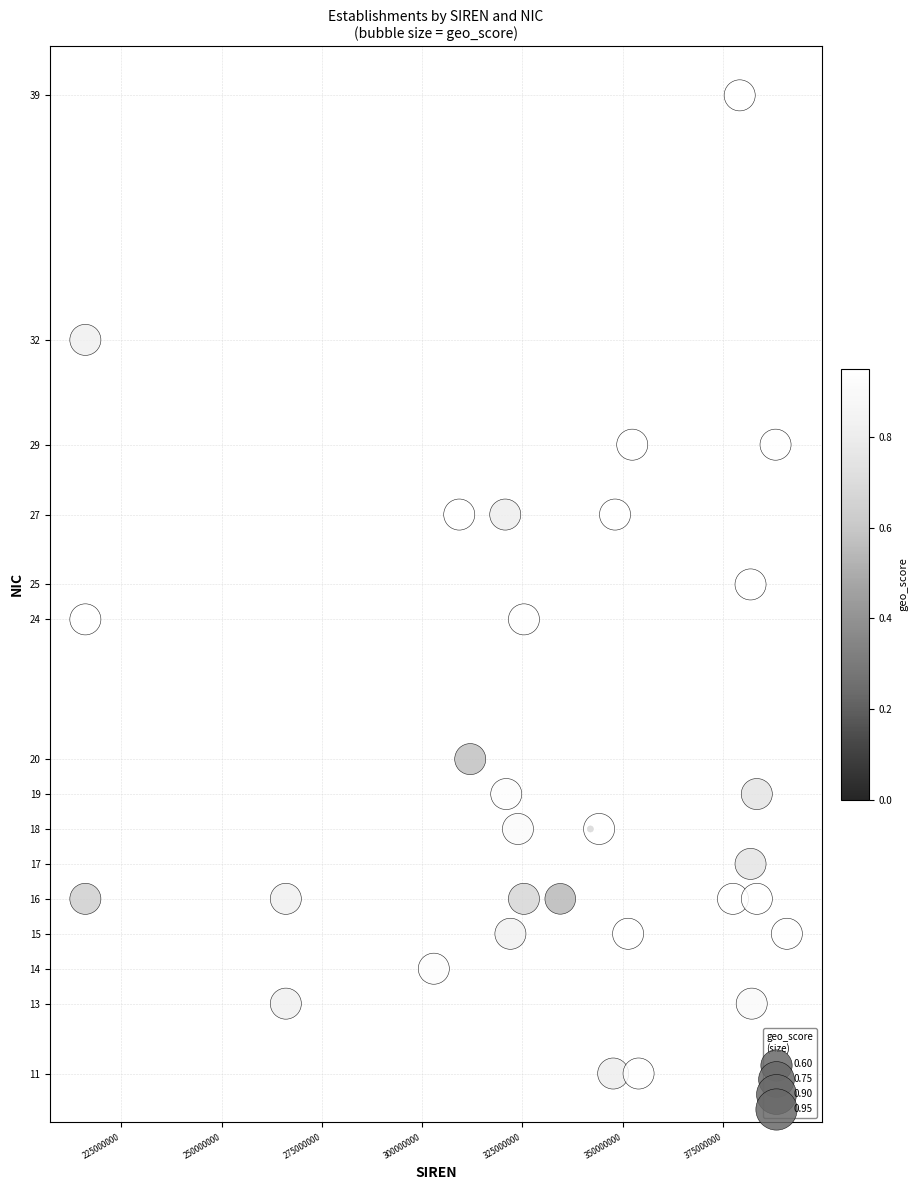

What is the range of X values (max minus min)?

174956606